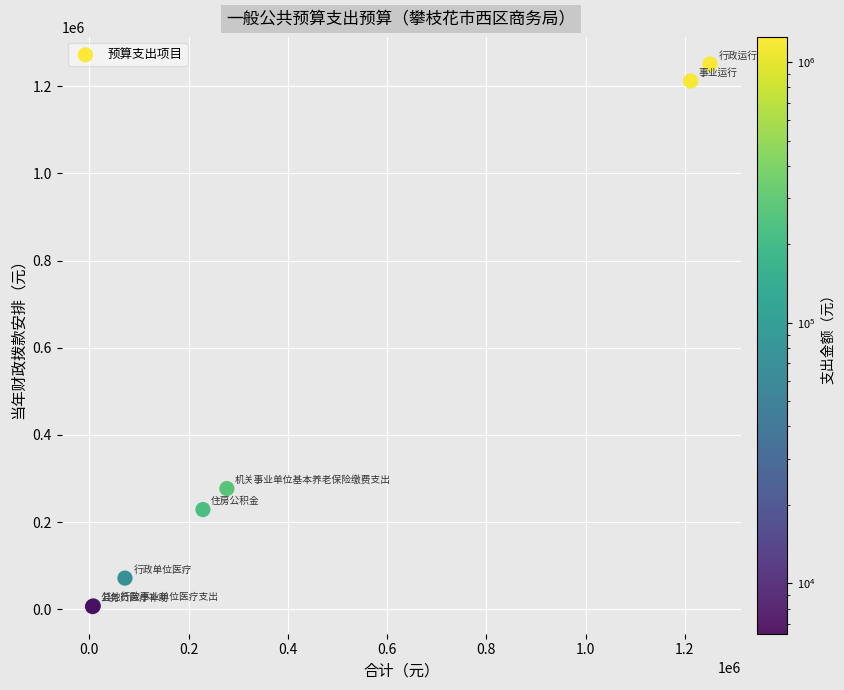

What Y value in the scatter plot is closest to 628519?

277093.2